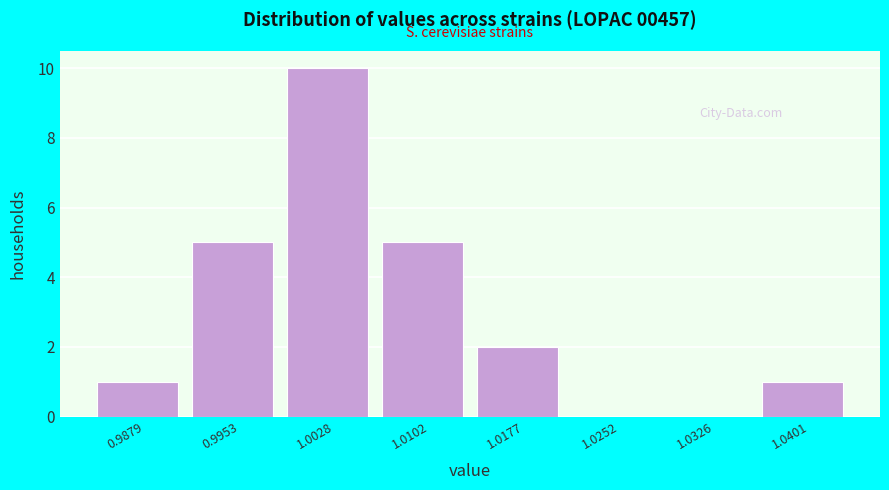

Reading left to right, what are all the values shown in this chart?

0.9879=1	0.9953=5	1.0028=10	1.0102=5	1.0177=2	1.0252=0	1.0326=0	1.0401=1